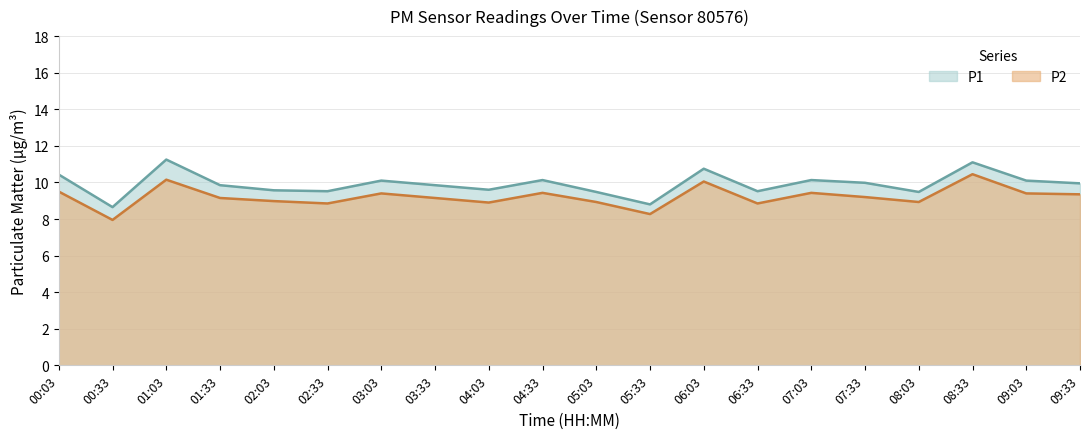

True or false: P2 and P1 cross at least once.

False